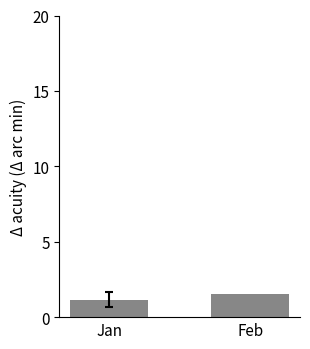

List the labels in order of value, smallest first.

Jan, Feb